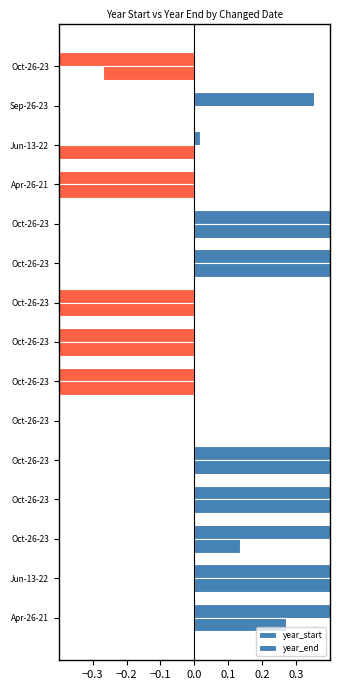

How many categories are shown in the chart?

15